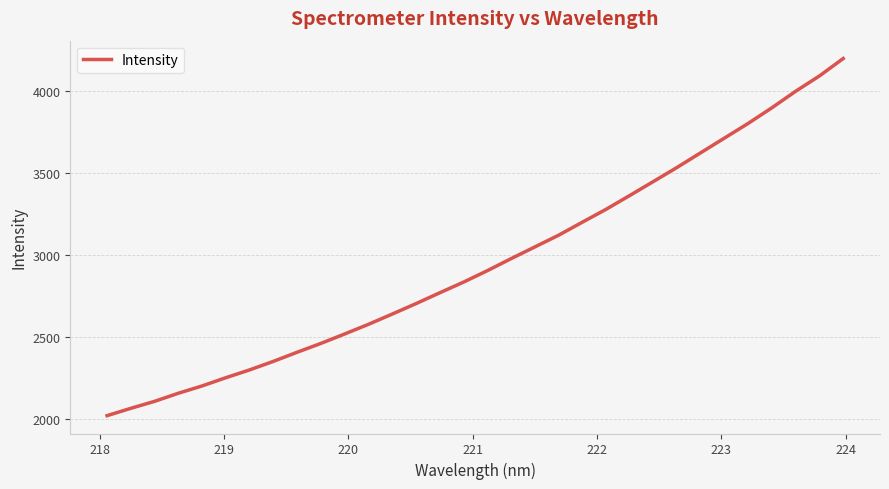

What is the difference between the second highest and minimum values?

2071.2